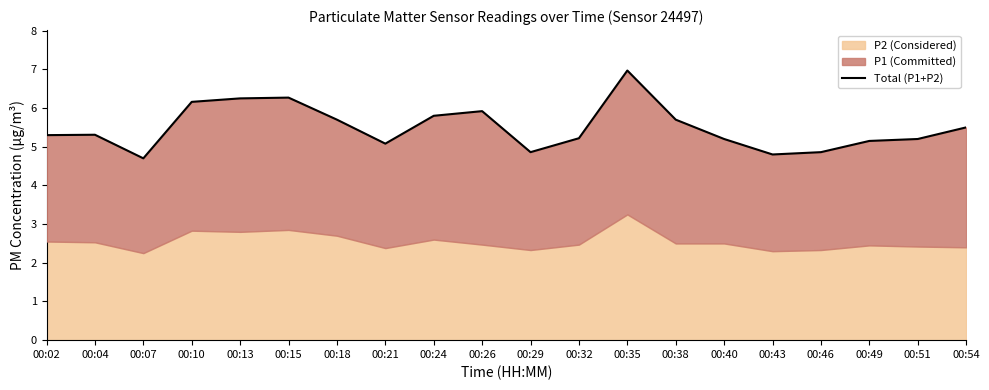

What is the value of the 14th point from the left?

5.7